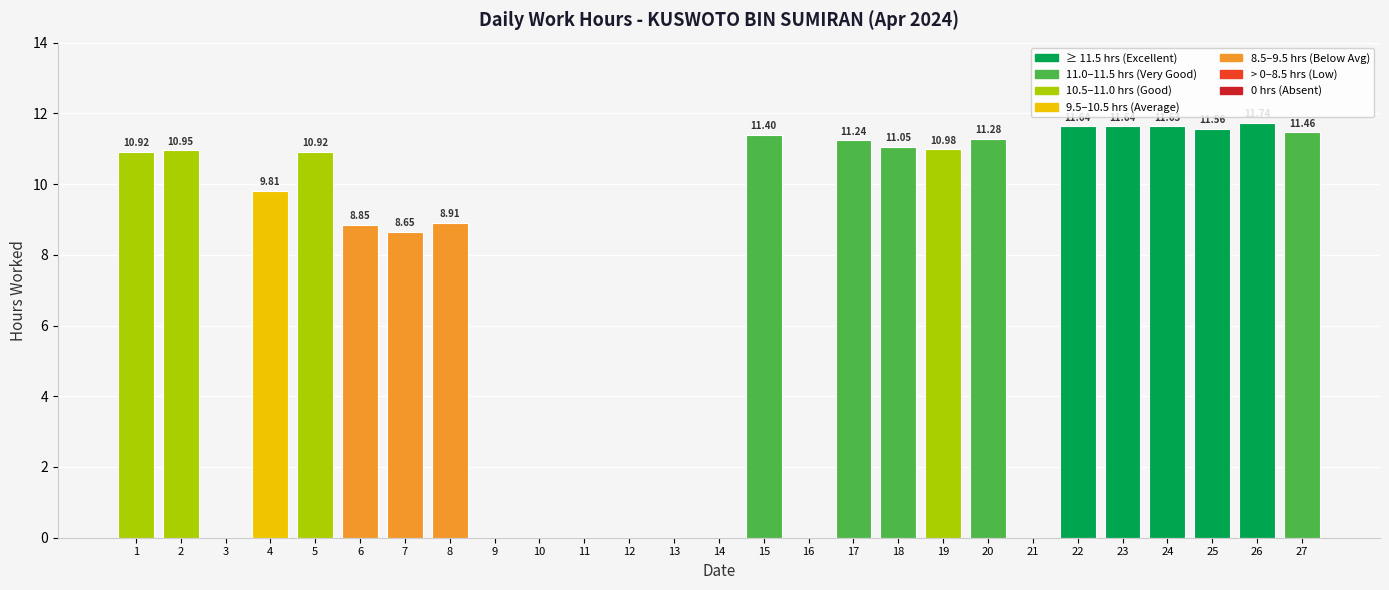

The value at 21 is 0.0. True or false?

True